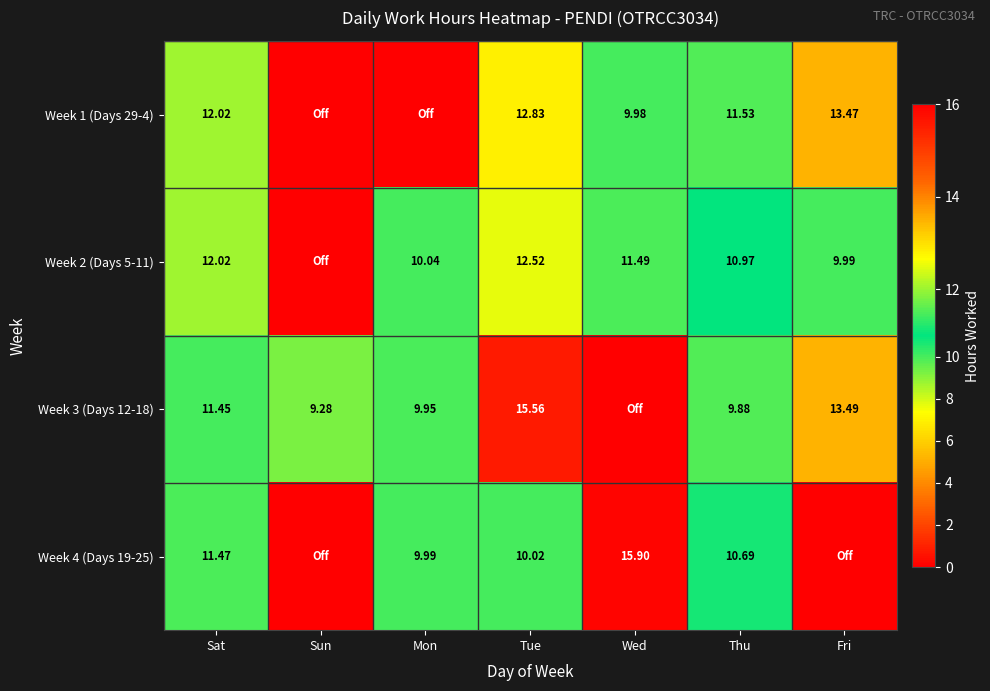

Is it true that Week 4 (Days 19-25) equals 10.0 at Tue?

True